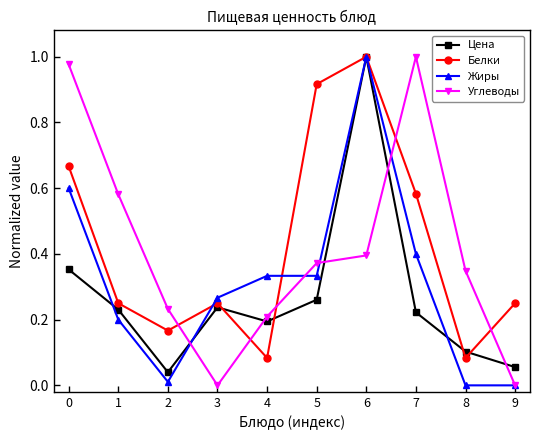

At which label does Цена reach its peak?

6